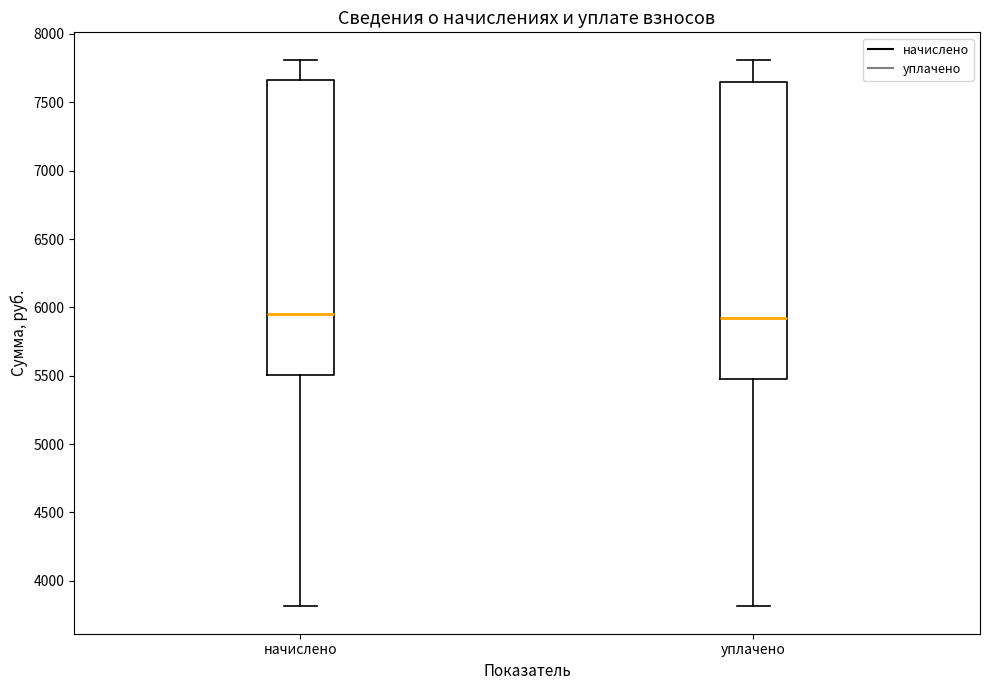

Reading left to right, transcribe this box plot: for each box, give where its median line is, the range the box spans, and where its two whiskers end, as read against the y-axis. The values are not printed on the chart, so give them approximately, as read against the axis.

начислено: median 5950, box 5500 to 7650, whiskers 3800 to 7800
уплачено: median 5900, box 5450 to 7650, whiskers 3800 to 7800